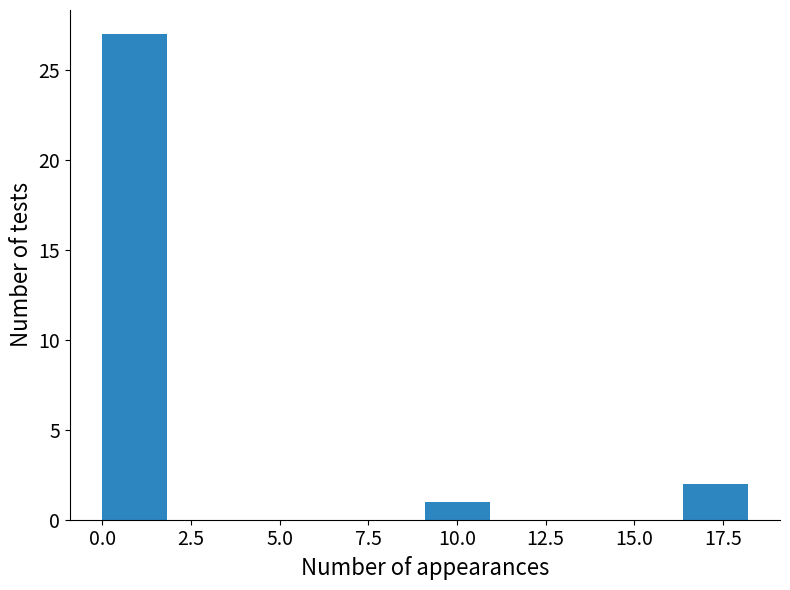

Read against the x-axis, roughly where is the centre of the tallest bar?

1.0